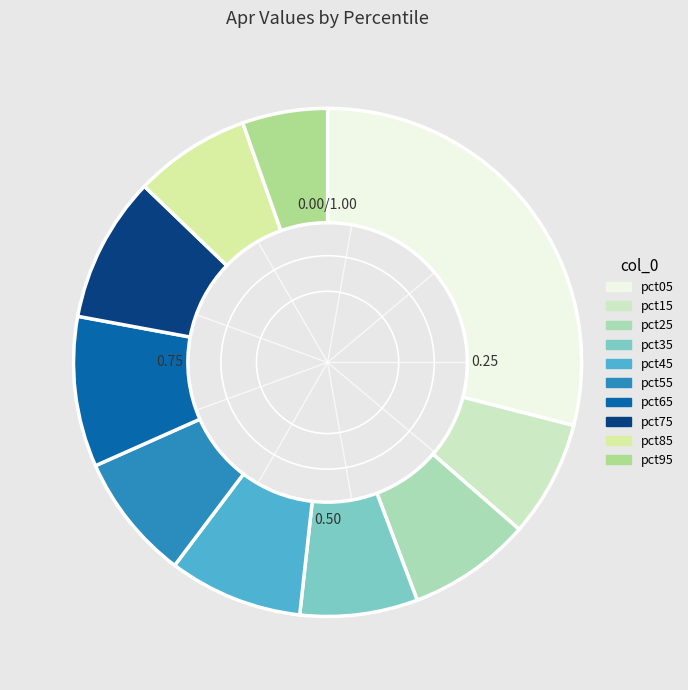

True or false: pct15 accounts for 20% of the total.

False